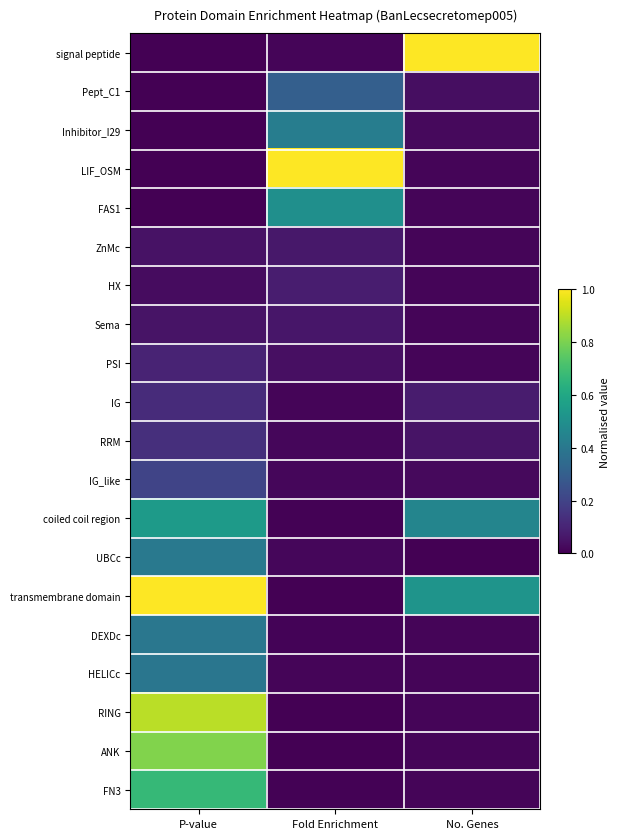

Which series changed the most between P-value and Fold Enrichment?

LIF_OSM